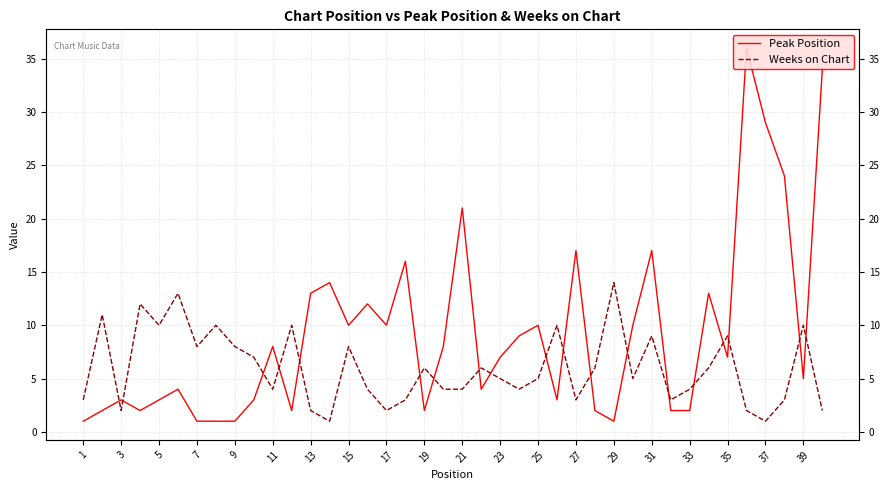

Which series ends up on top after the final intersection of Weeks on Chart and Peak Position?

Peak Position